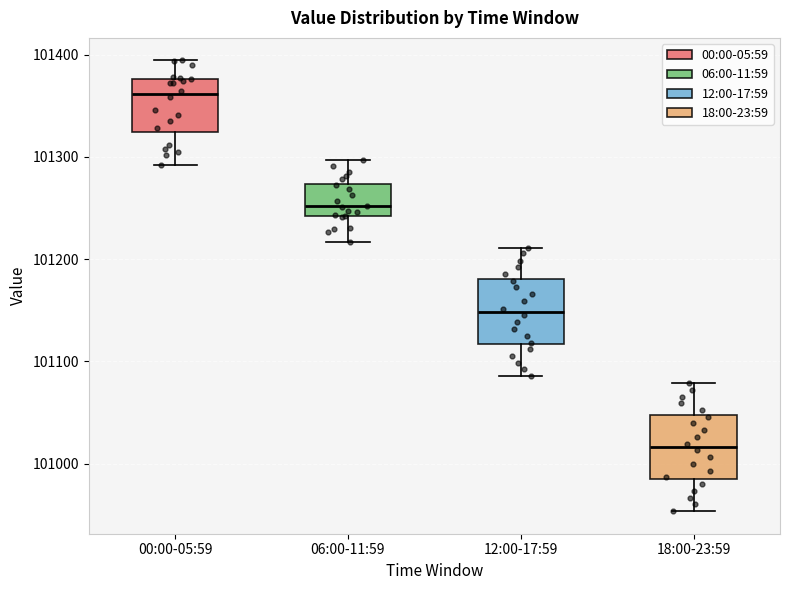

Reading left to right, read every box against the y-axis: the position of its median line, the range the box covers, and the ends of its whiskers. The values are not printed on the chart, so give them approximately, as read against the axis.

00:00-05:59: median 101360, box 101320 to 101380, whiskers 101290 to 101390
06:00-11:59: median 101250, box 101240 to 101270, whiskers 101220 to 101300
12:00-17:59: median 101150, box 101120 to 101180, whiskers 101090 to 101210
18:00-23:59: median 101020, box 100980 to 101050, whiskers 100950 to 101080